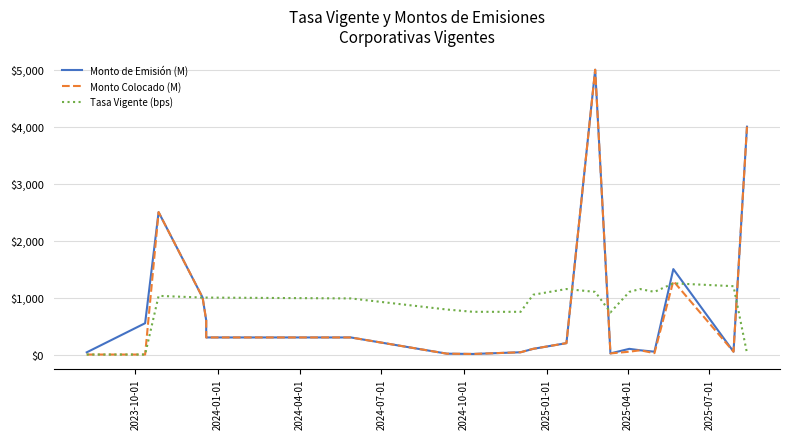

How many data points does each series have?

20